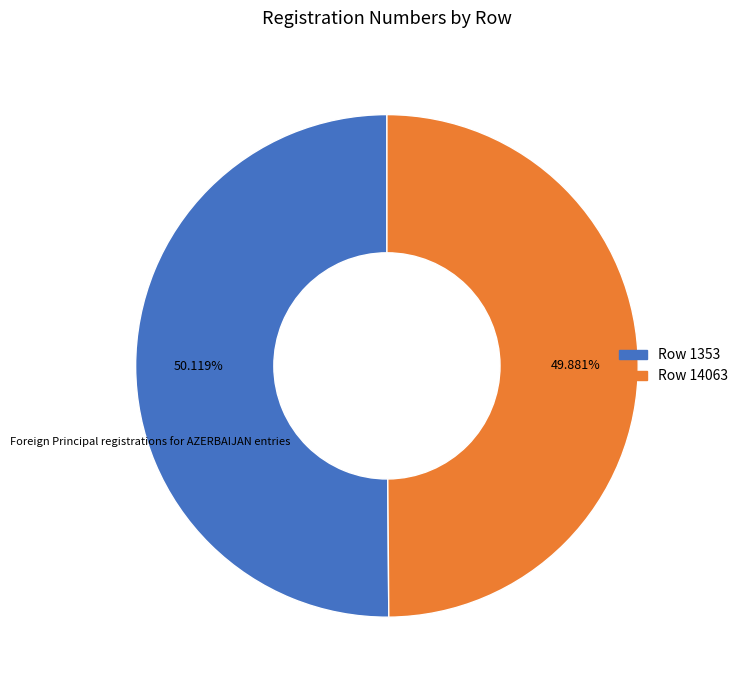

Does any single category account for the majority?

Yes